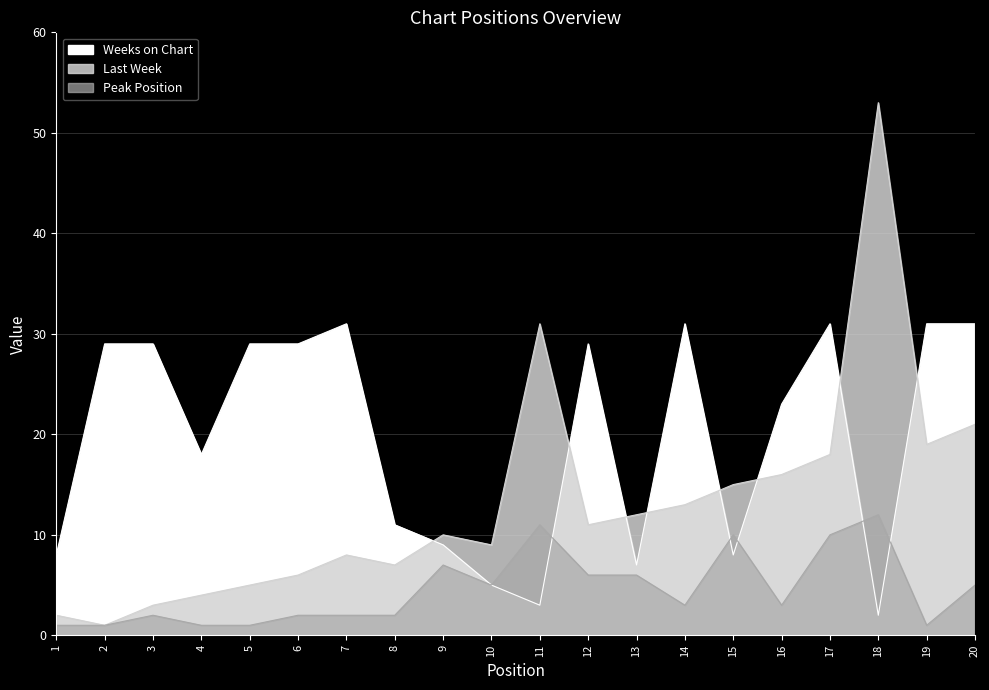

True or false: Peak Position and Last Week cross at least once.

False